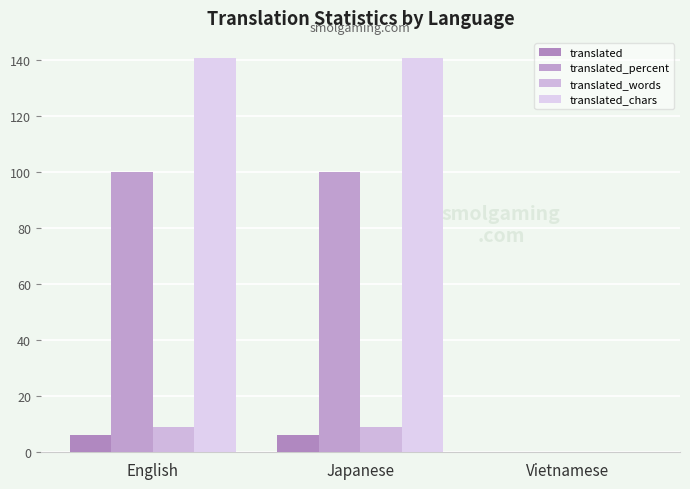

What is the average value of the translated_percent series?

67